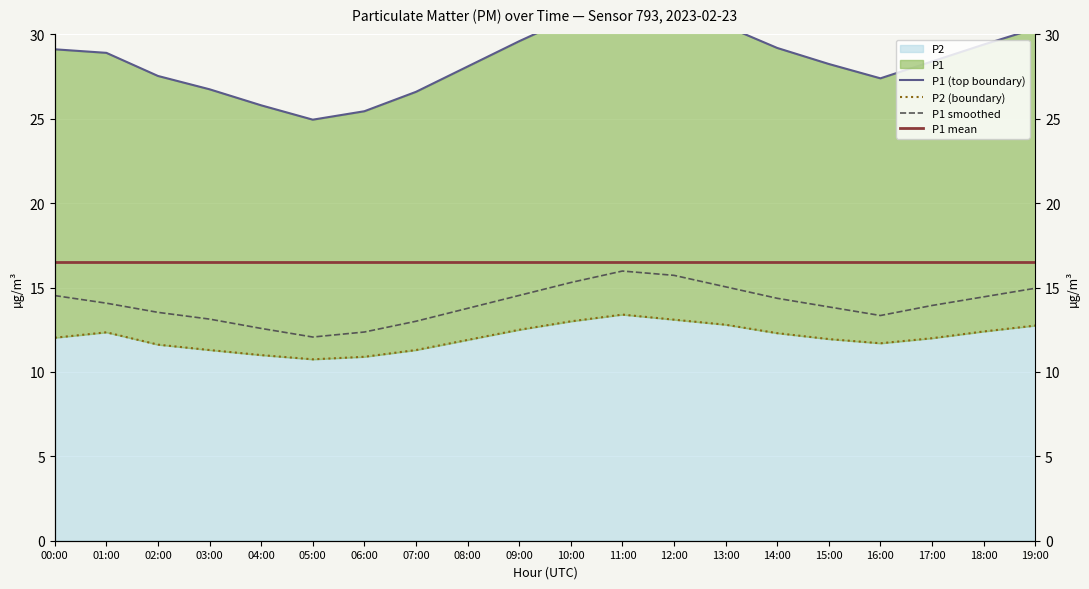

Is the value of P1 (top boundary) at 15:00 greater than the value of P1 mean at 10:00?

Yes